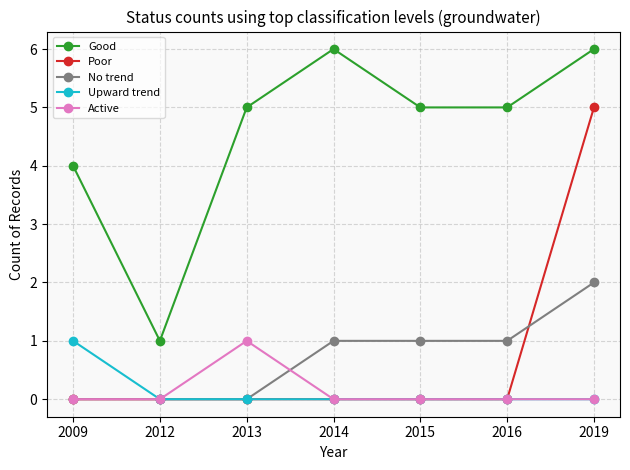

What are all the series names shown in the legend?

Good, Poor, No trend, Upward trend, Active